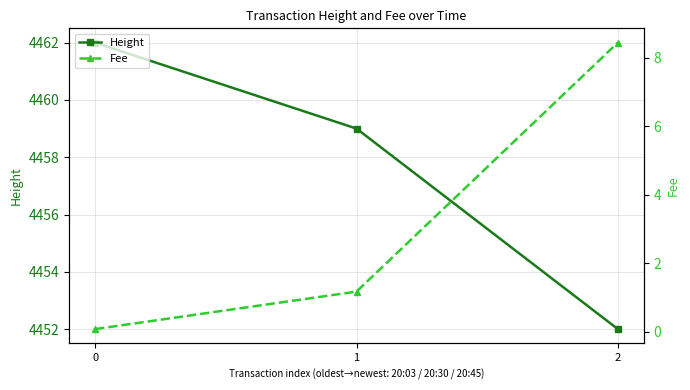

True or false: Fee has a value of 0.6 at 1.

False